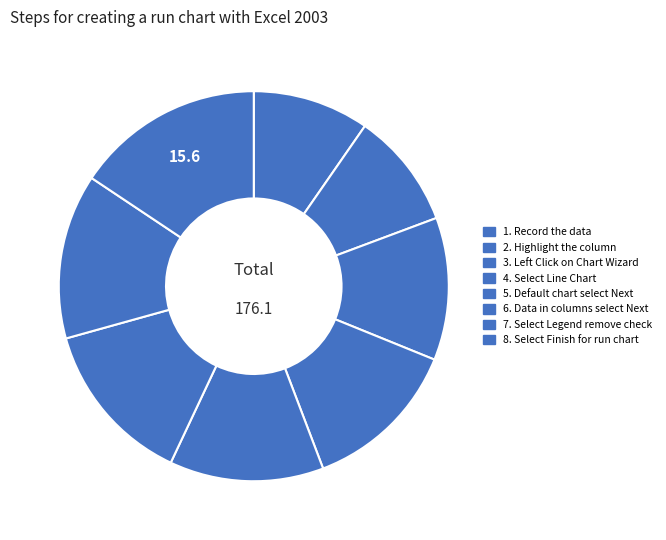

What is the change in value from 2. Highlight the column to 5. Default chart select Next?

+5.5